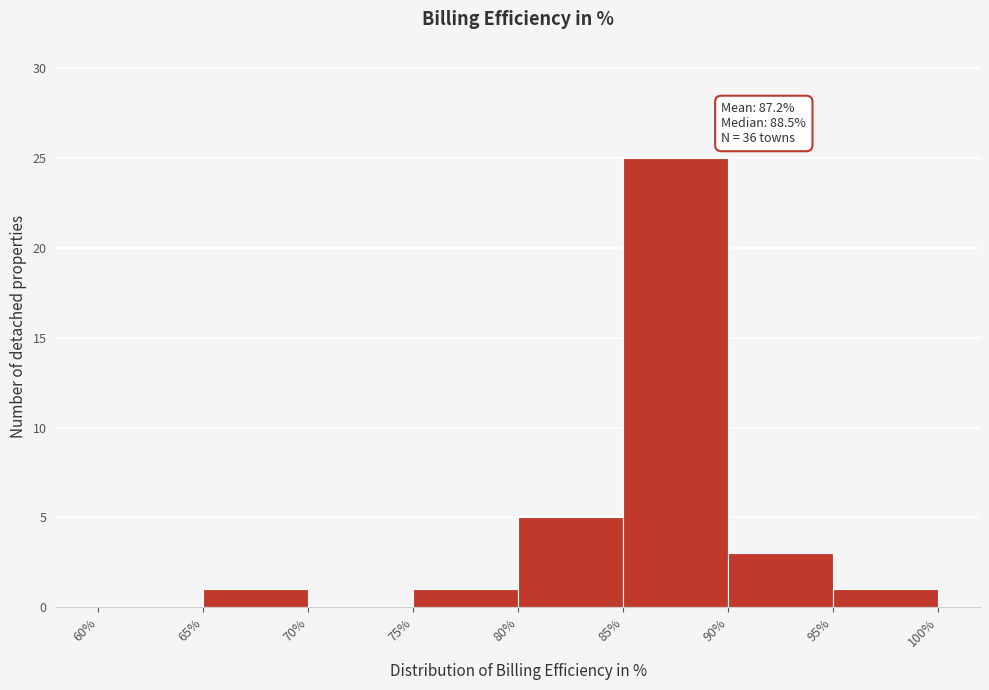

Which range on the x-axis has the tallest bar?

85% to 90%